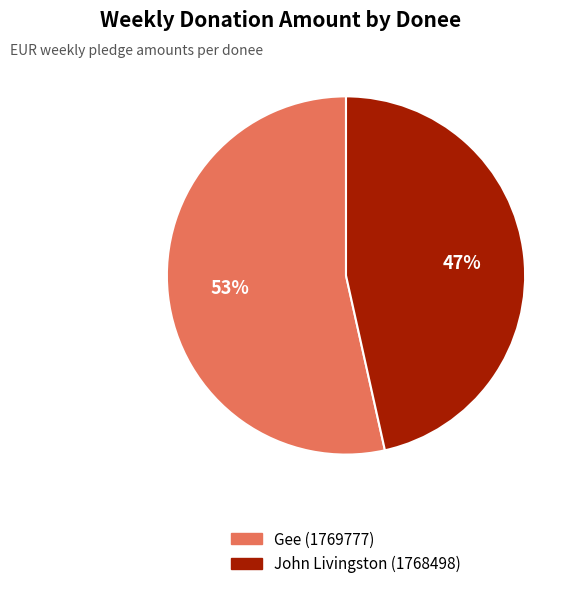

True or false: John Livingston (1768498) accounts for 38% of the total.

False